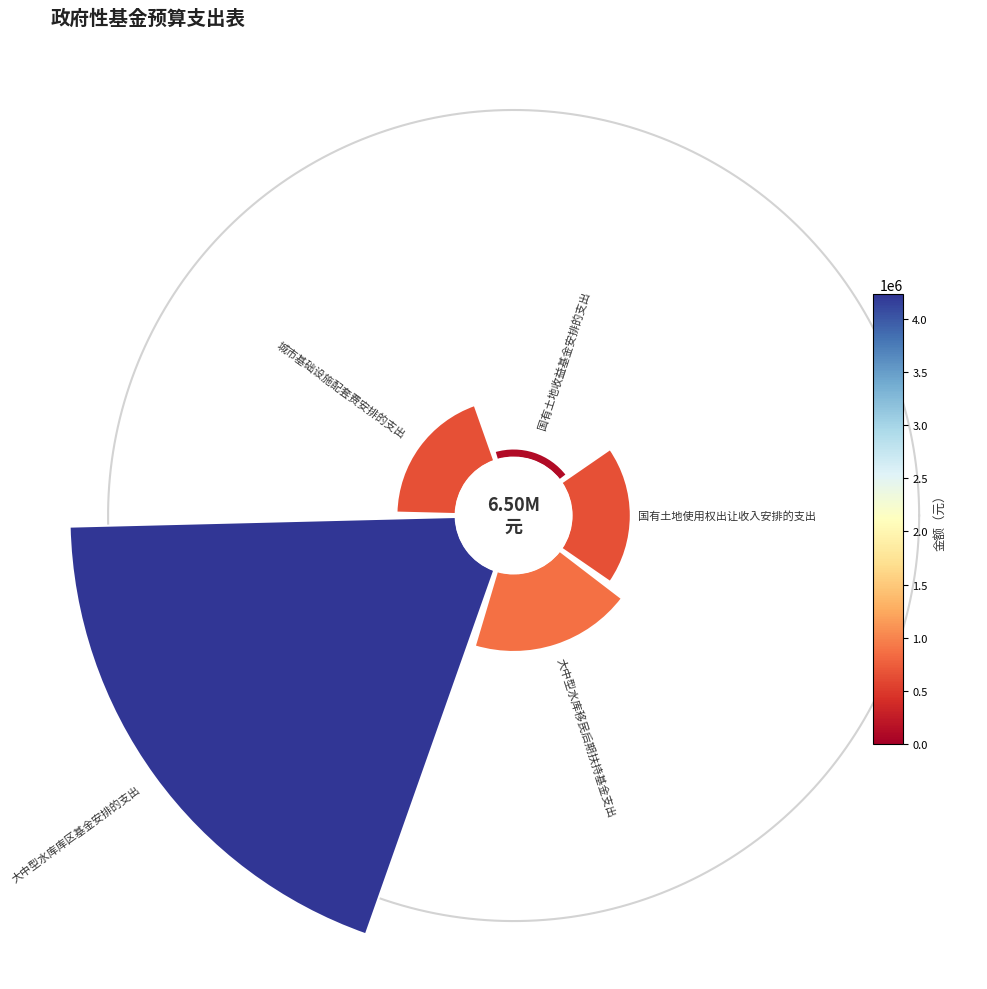

To the nearest percent, what percentage of the pie is 大中型水库库区基金安排的支出?

65%